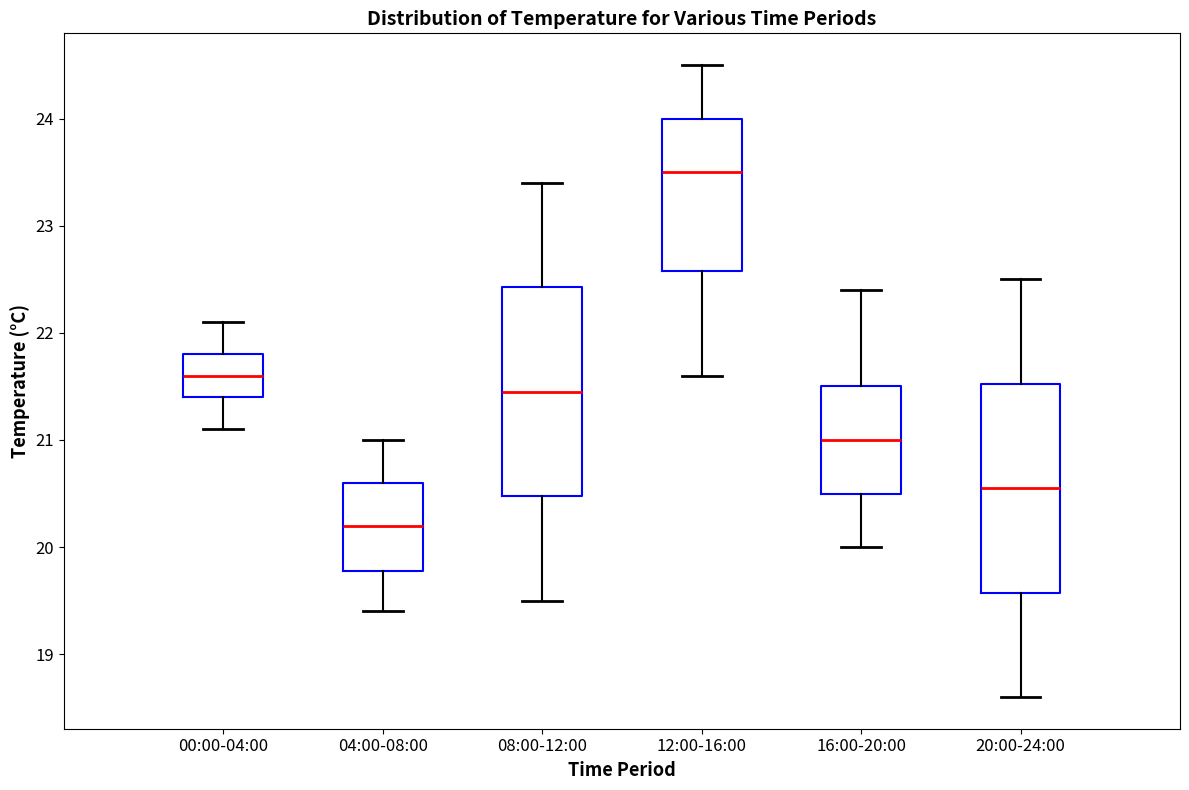

Reading left to right, read every box against the y-axis: the position of its median line, the range the box covers, and the ends of its whiskers. The values are not printed on the chart, so give them approximately, as read against the axis.

00:00-04:00: median 21.6, box 21.4 to 21.8, whiskers 21.1 to 22.1
04:00-08:00: median 20.2, box 19.8 to 20.6, whiskers 19.4 to 21.0
08:00-12:00: median 21.5, box 20.5 to 22.4, whiskers 19.5 to 23.4
12:00-16:00: median 23.5, box 22.6 to 24.0, whiskers 21.6 to 24.5
16:00-20:00: median 21.0, box 20.5 to 21.5, whiskers 20.0 to 22.4
20:00-24:00: median 20.6, box 19.6 to 21.5, whiskers 18.6 to 22.5